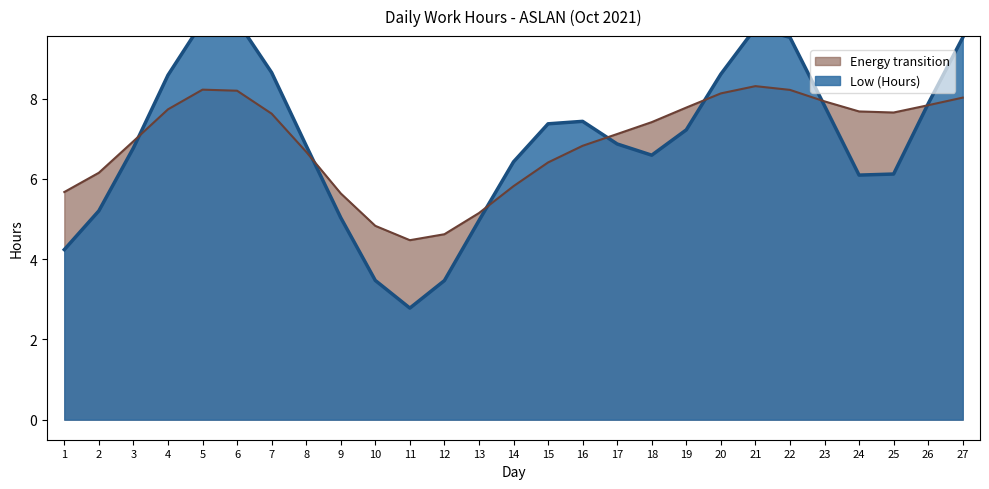

What is the lowest value of the Energy transition series?

4.5